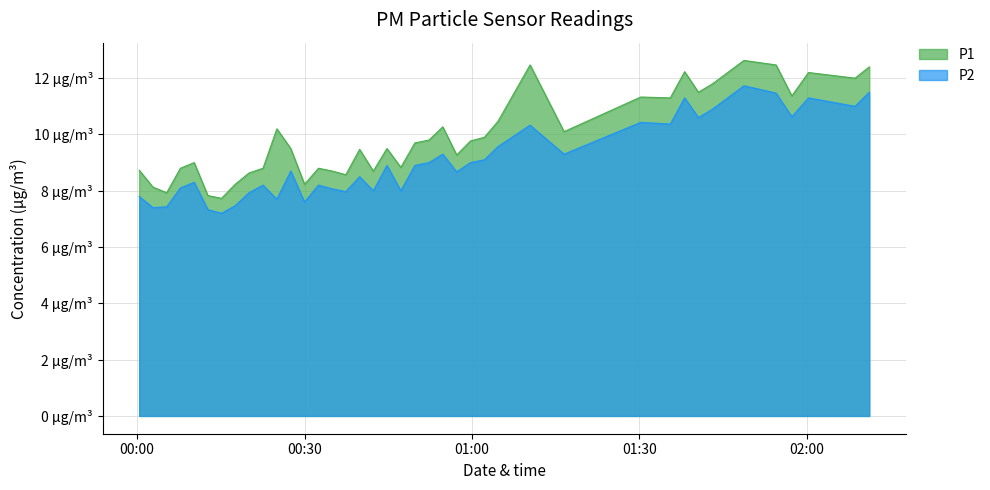

True or false: P1 and P2 intersect in this chart.

False